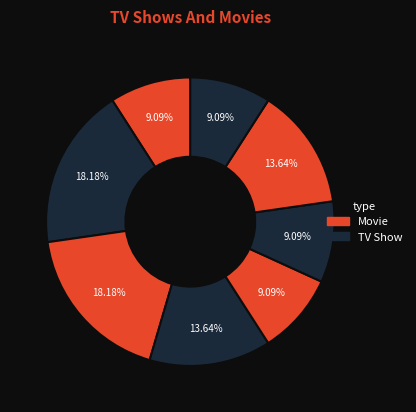

Count the number of slices in the pie.

8